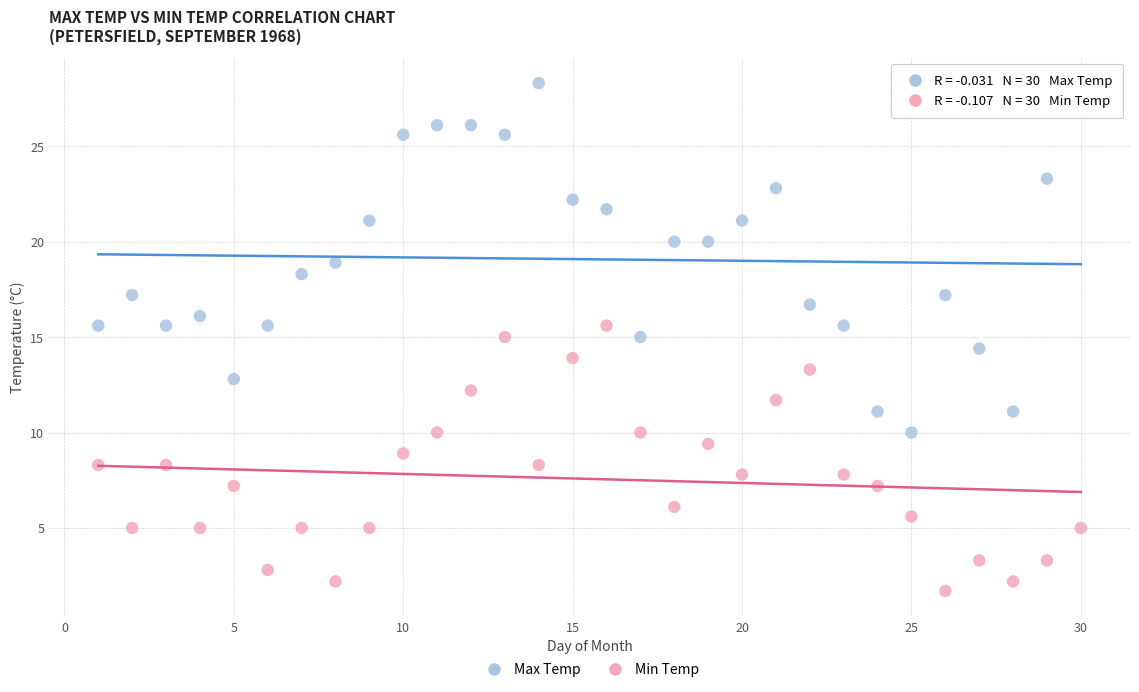

Which series contains the highest Y value?

Max Temp